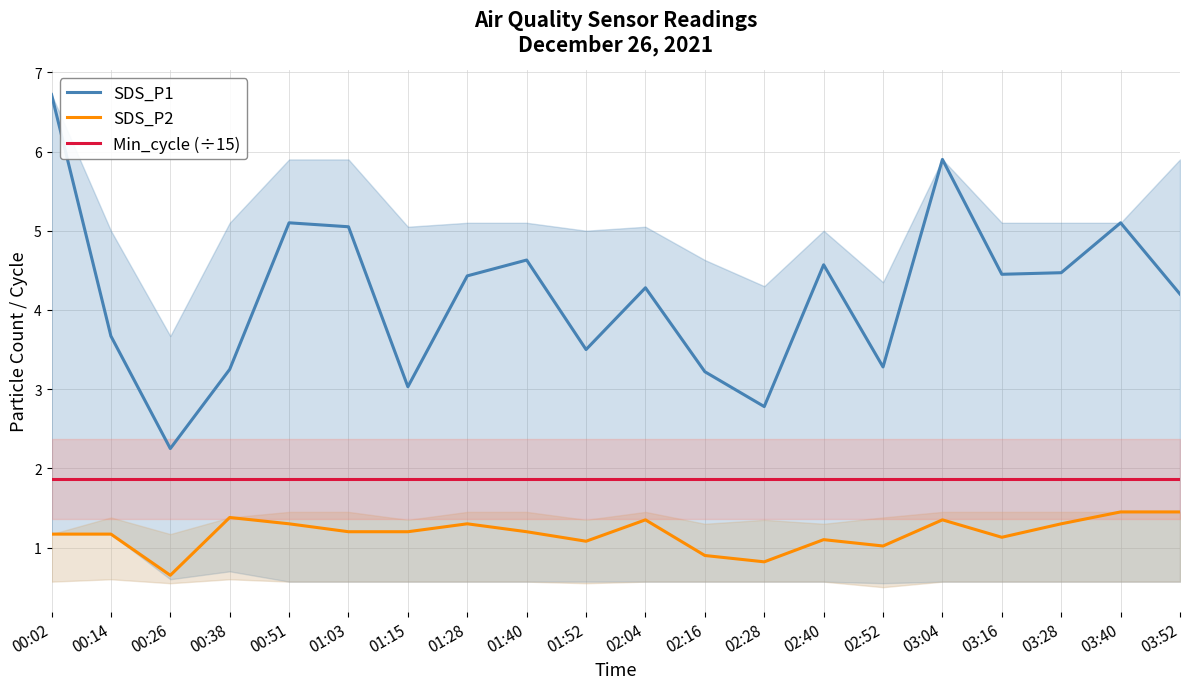

Reading left to right, what are all the values shown in this chart?

SDS_P1: 00:02=6.7	00:14=3.7	00:26=2.2	00:38=3.2	00:51=5.1	01:03=5.0	01:15=3.0	01:28=4.4	01:40=4.6	01:52=3.5	02:04=4.3	02:16=3.2	02:28=2.8	02:40=4.6	02:52=3.3	03:04=5.9	03:16=4.5	03:28=4.5	03:40=5.1	03:52=4.2
SDS_P2: 00:02=1.2	00:14=1.2	00:26=0.7	00:38=1.4	00:51=1.3	01:03=1.2	01:15=1.2	01:28=1.3	01:40=1.2	01:52=1.1	02:04=1.4	02:16=0.9	02:28=0.8	02:40=1.1	02:52=1.0	03:04=1.4	03:16=1.1	03:28=1.3	03:40=1.4	03:52=1.4
Min_cycle (÷15): 00:02=1.9	00:14=1.9	00:26=1.9	00:38=1.9	00:51=1.9	01:03=1.9	01:15=1.9	01:28=1.9	01:40=1.9	01:52=1.9	02:04=1.9	02:16=1.9	02:28=1.9	02:40=1.9	02:52=1.9	03:04=1.9	03:16=1.9	03:28=1.9	03:40=1.9	03:52=1.9